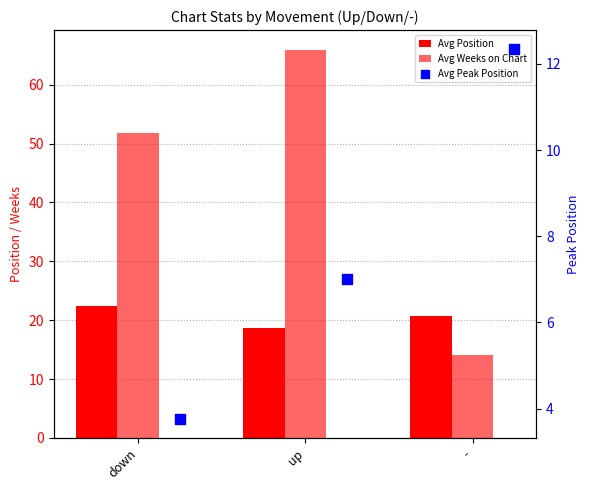

At which category is the sum across all series the highest?

up